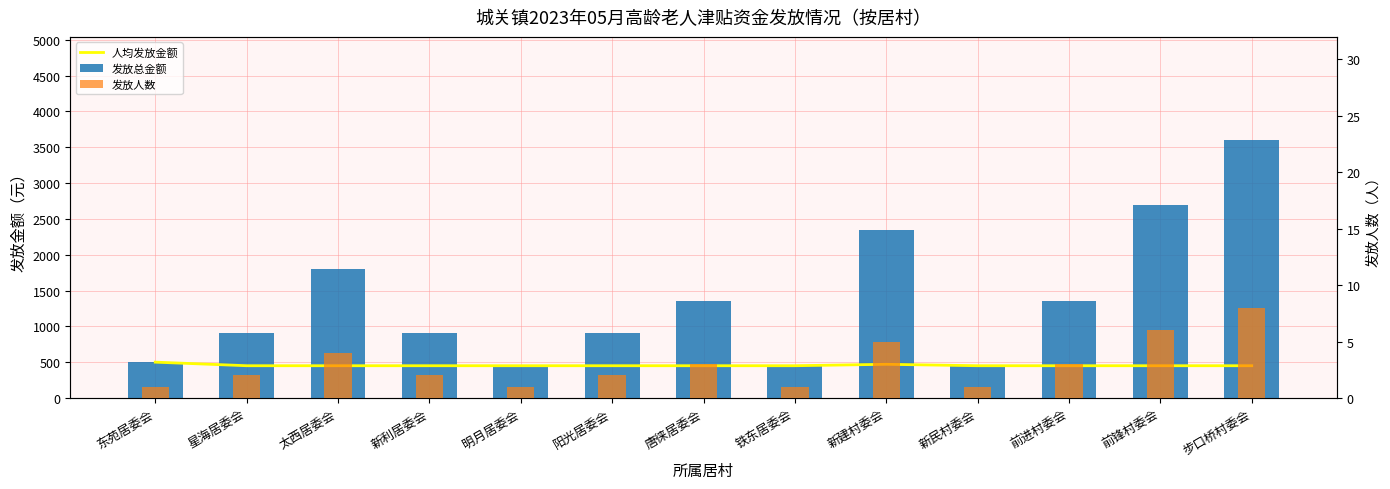

Which label corresponds to the largest value in the chart?

步口桥村委会